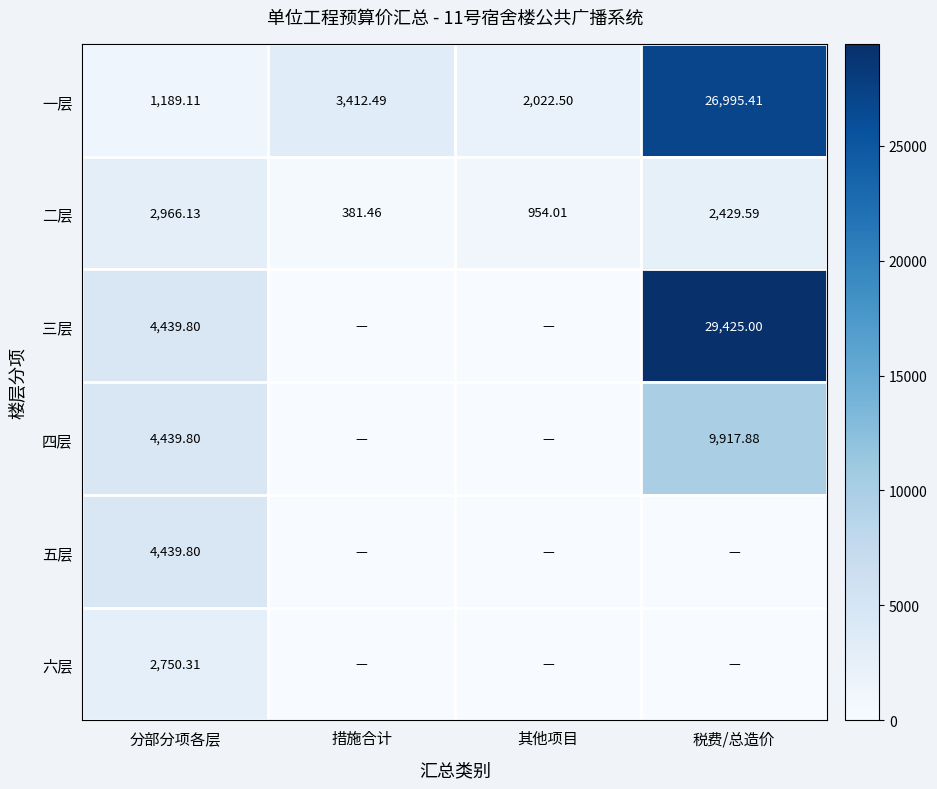

Is the value of 五层 at 分部分项各层 greater than the value of 二层 at 其他项目?

Yes